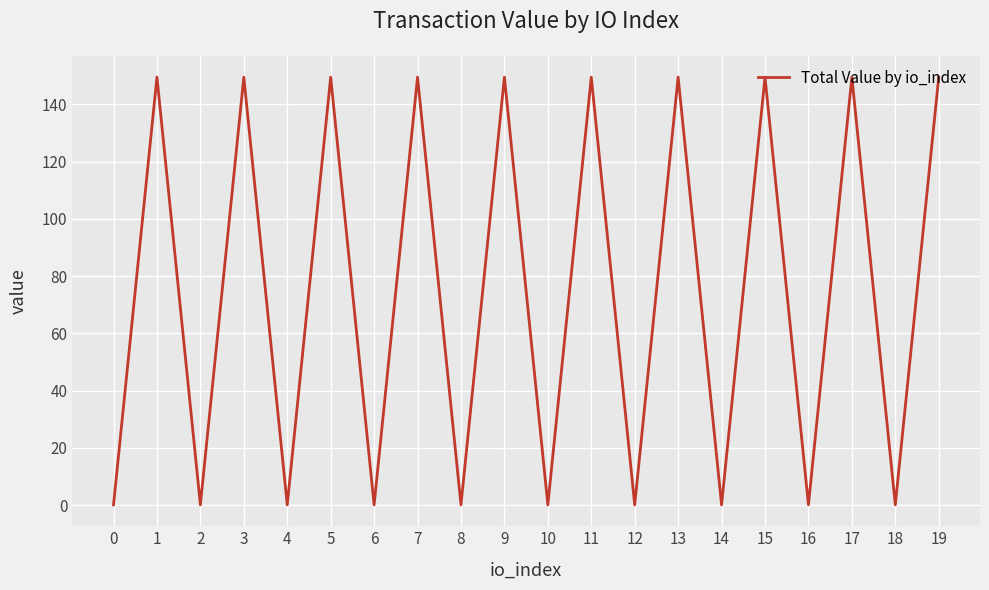

At which label does the data first exceed 149?

1